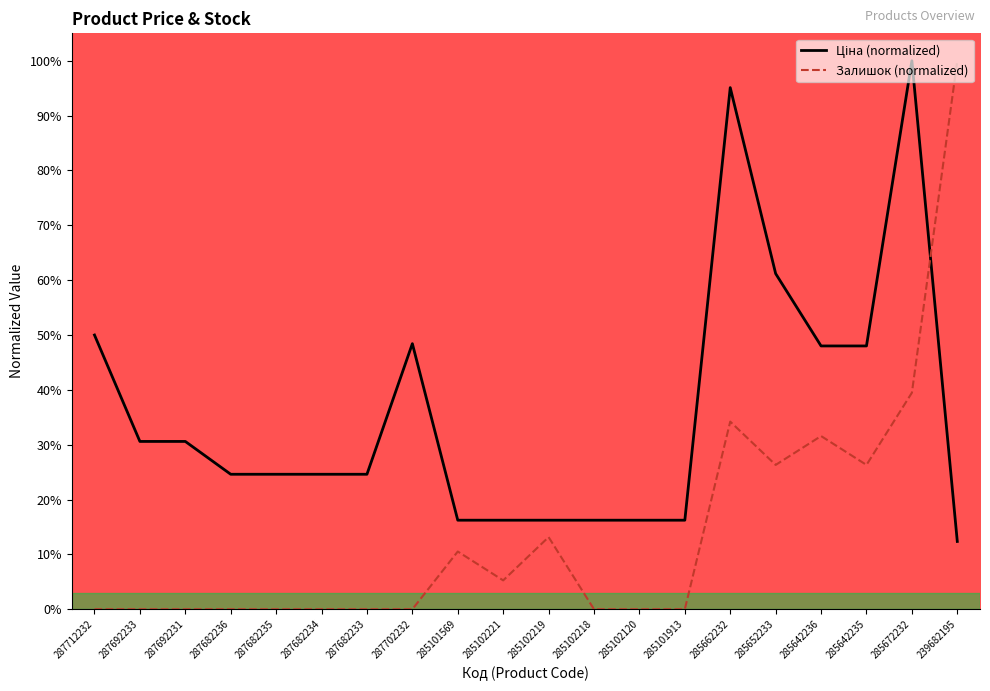

Rank the categories by Ціна value from lowest to highest.

239682195, 285101569, 285102221, 285102219, 285102218, 285102120, 285101913, 287682236, 287682235, 287682234, 287682233, 287692233, 287692231, 285642236, 285642235, 287702232, 287712232, 285652233, 285662232, 285672232